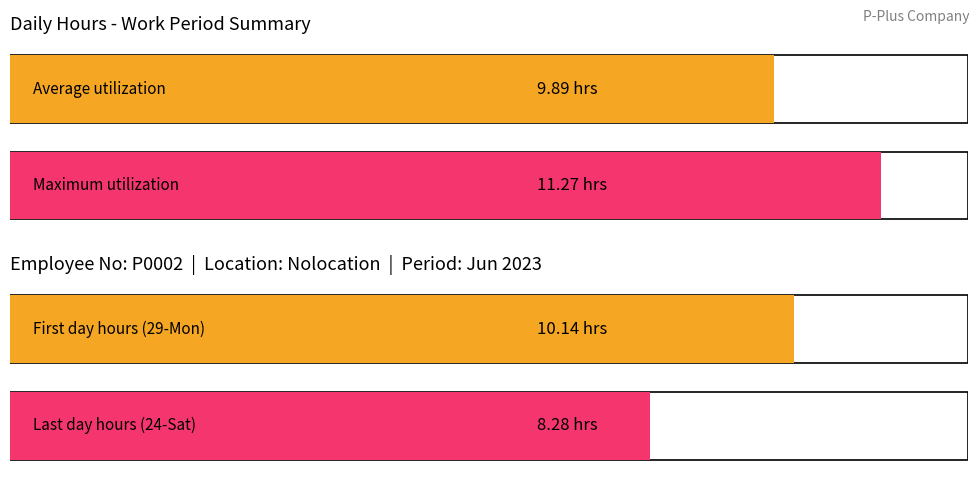

Does the chart contain any negative values?

No